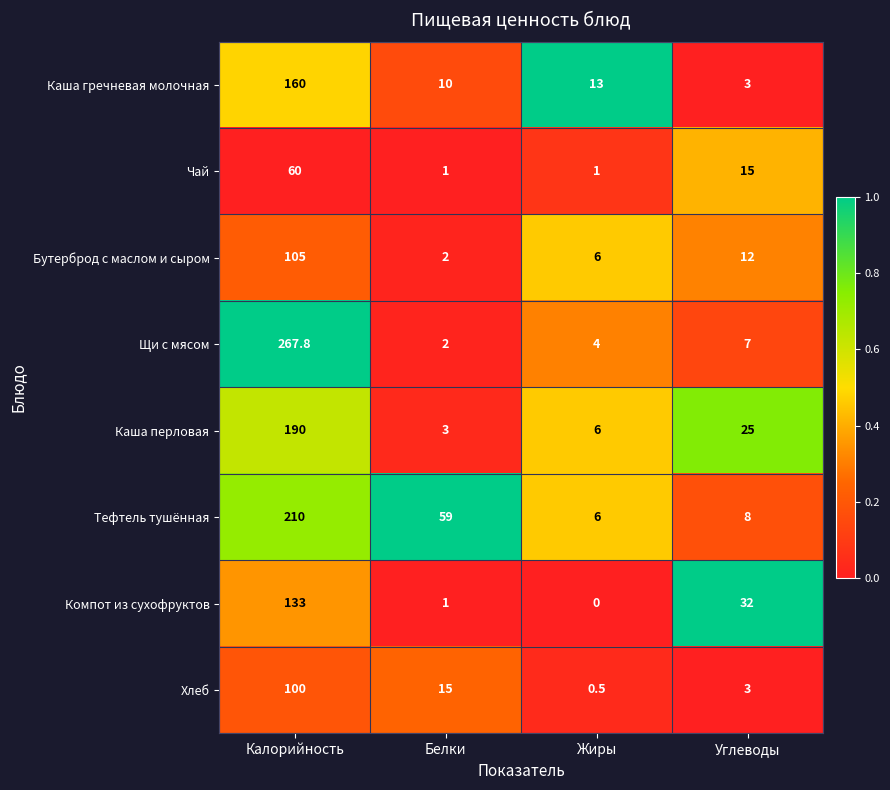

At which category is the sum across all series the highest?

Калорийность